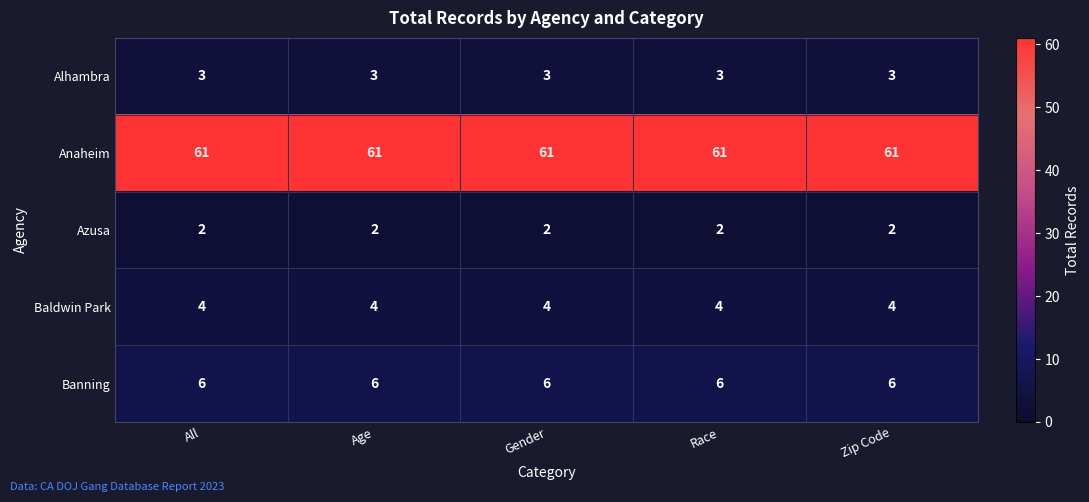

Rank the series at All from highest to lowest value.

Anaheim, Banning, Baldwin Park, Alhambra, Azusa